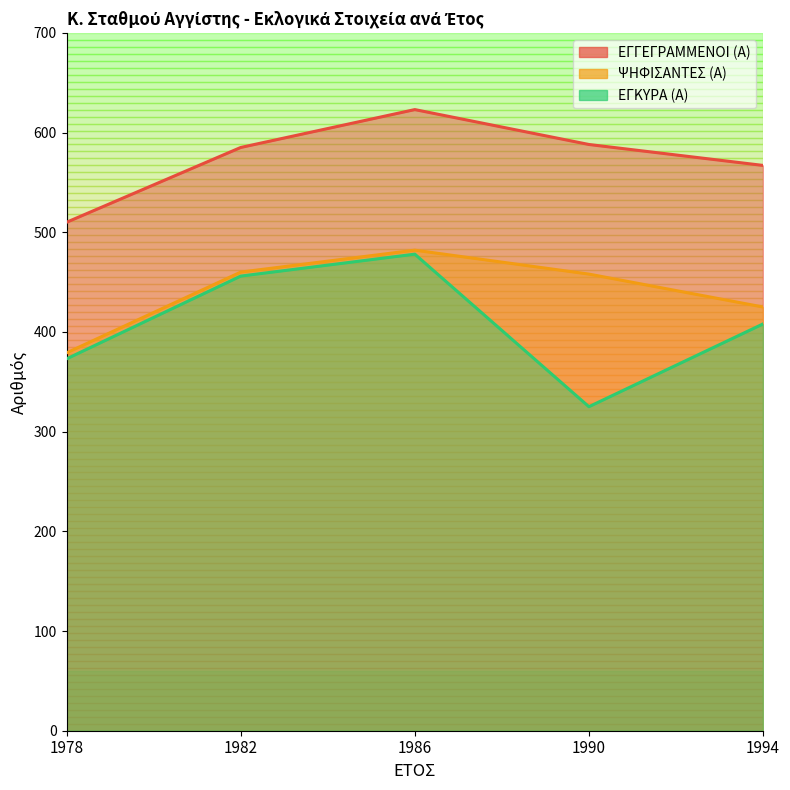

List the series in order of their overall mean, highest first.

ΕΓΓΕΓΡΑΜΜΕΝΟΙ (Α), ΨΗΦΙΣΑΝΤΕΣ (Α), ΕΓΚΥΡΑ (Α)